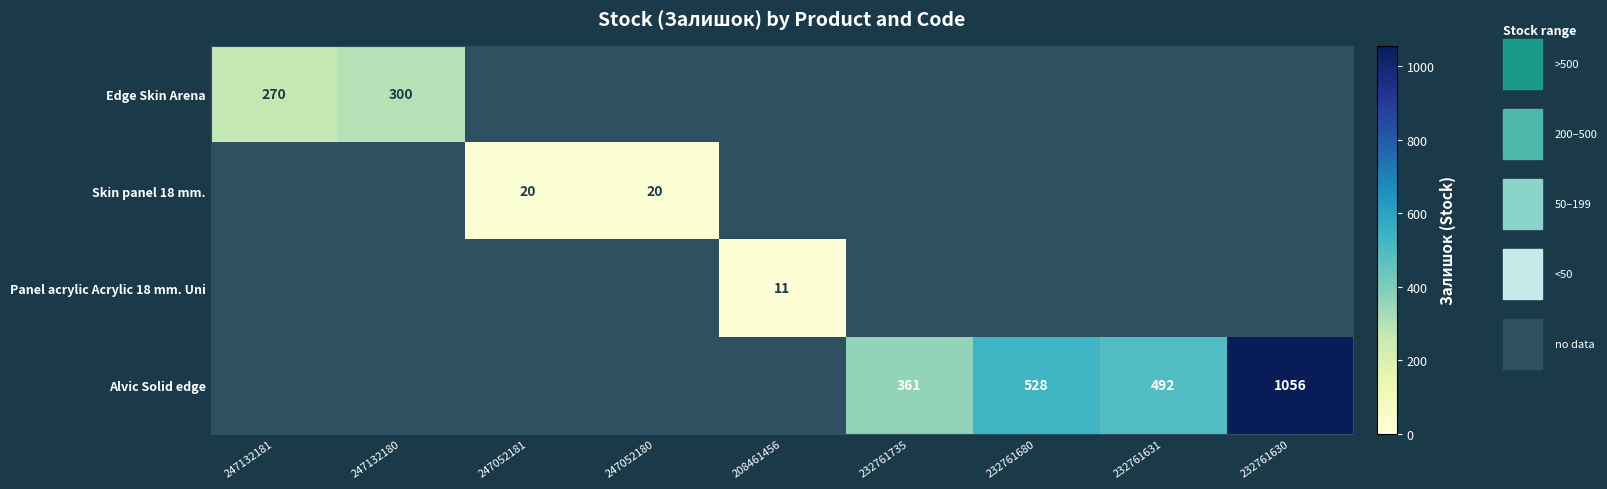

Is it true that Edge Skin Arena equals 300 at 247132180?

True